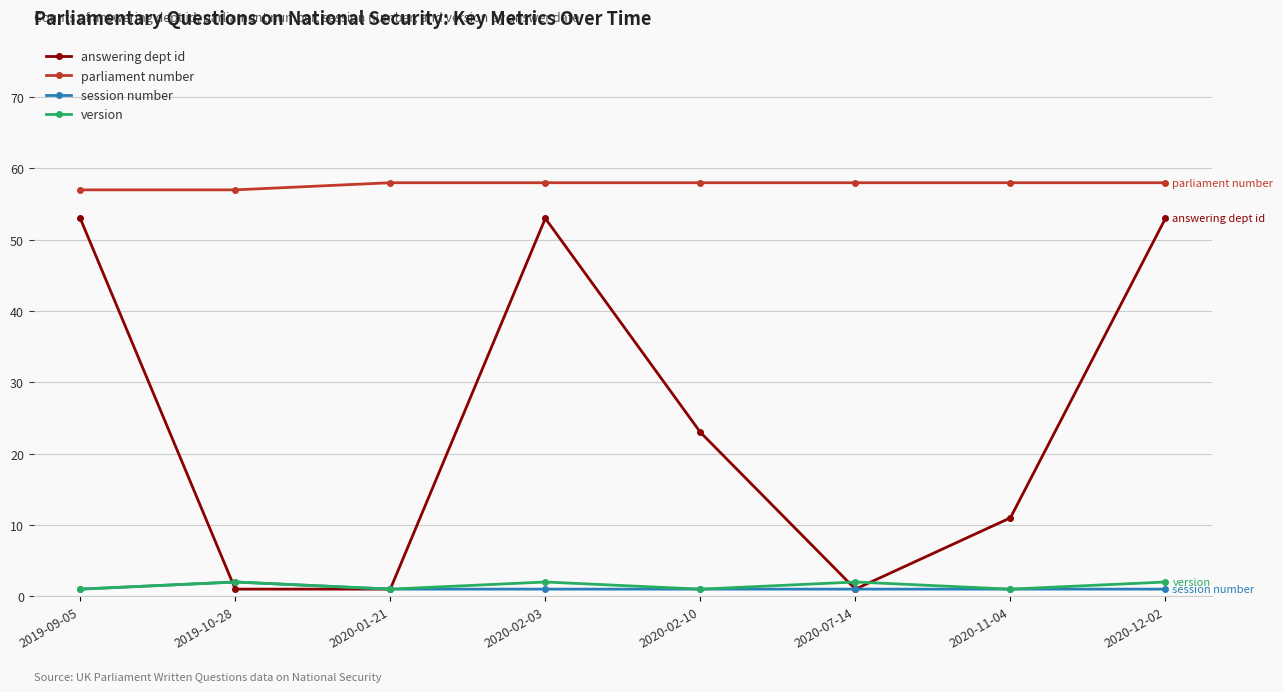

True or false: parliament number and session number cross at least once.

False